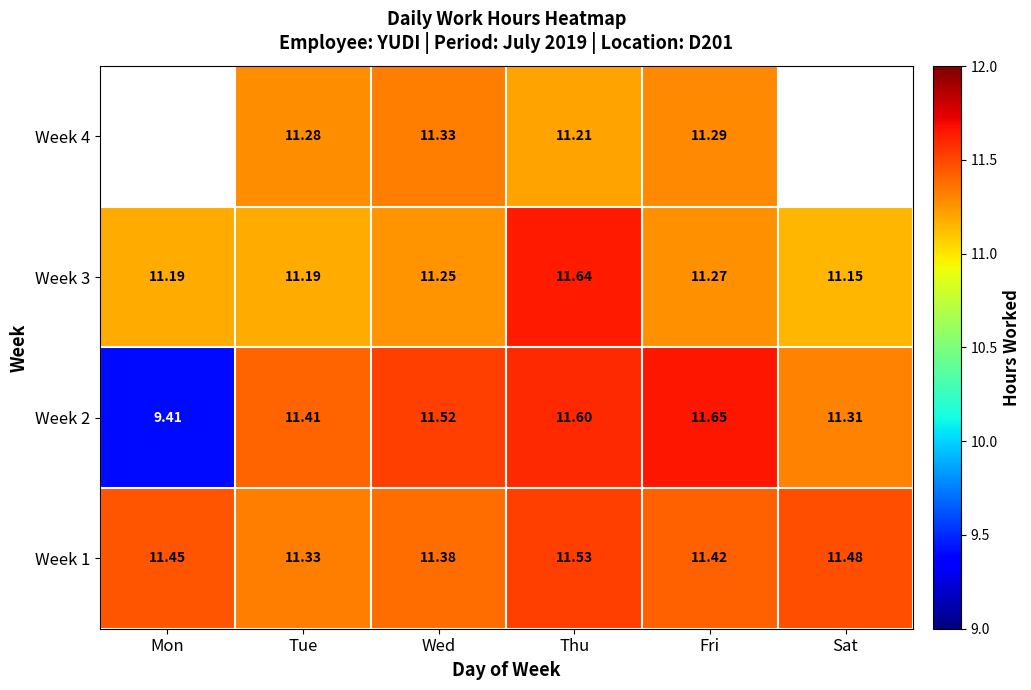

What is the difference between the maximum and minimum values in the Week 3 series?

0.5